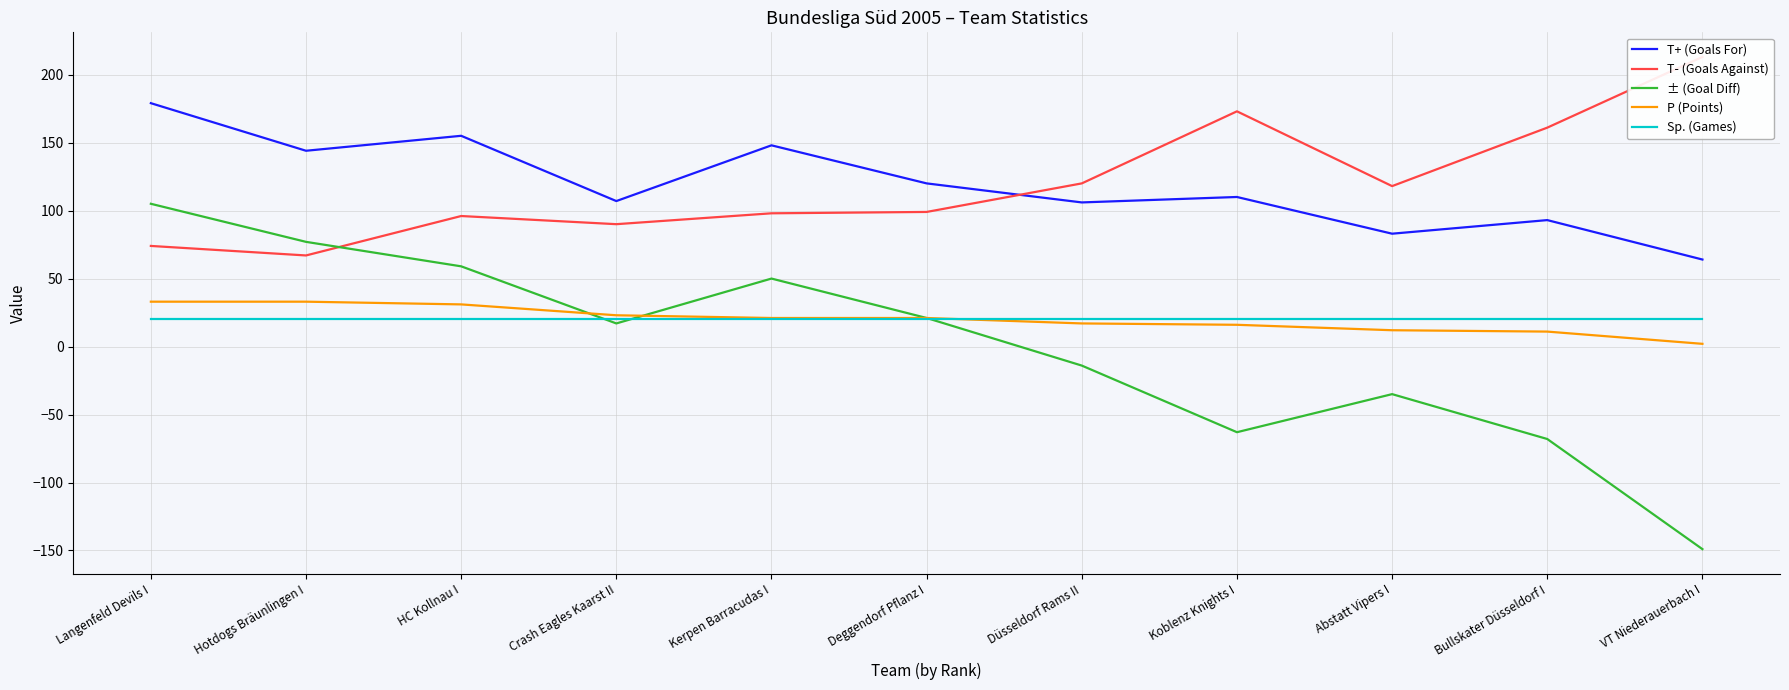

True or false: P (Points) has a value of 17 at Düsseldorf Rams II.

True